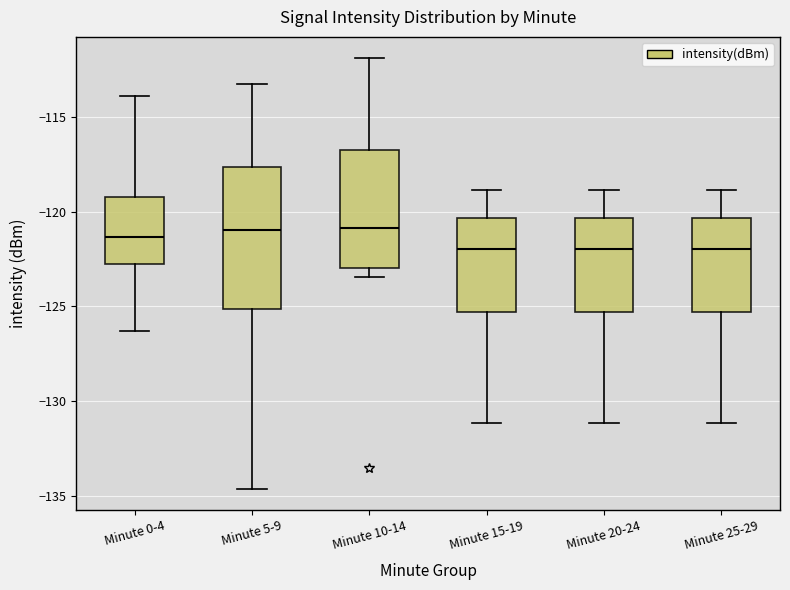

Where is the upper edge of the box for Minute 5-9 on the y-axis? The values are not printed on the chart, so give them approximately, as read against the axis.

-117.5